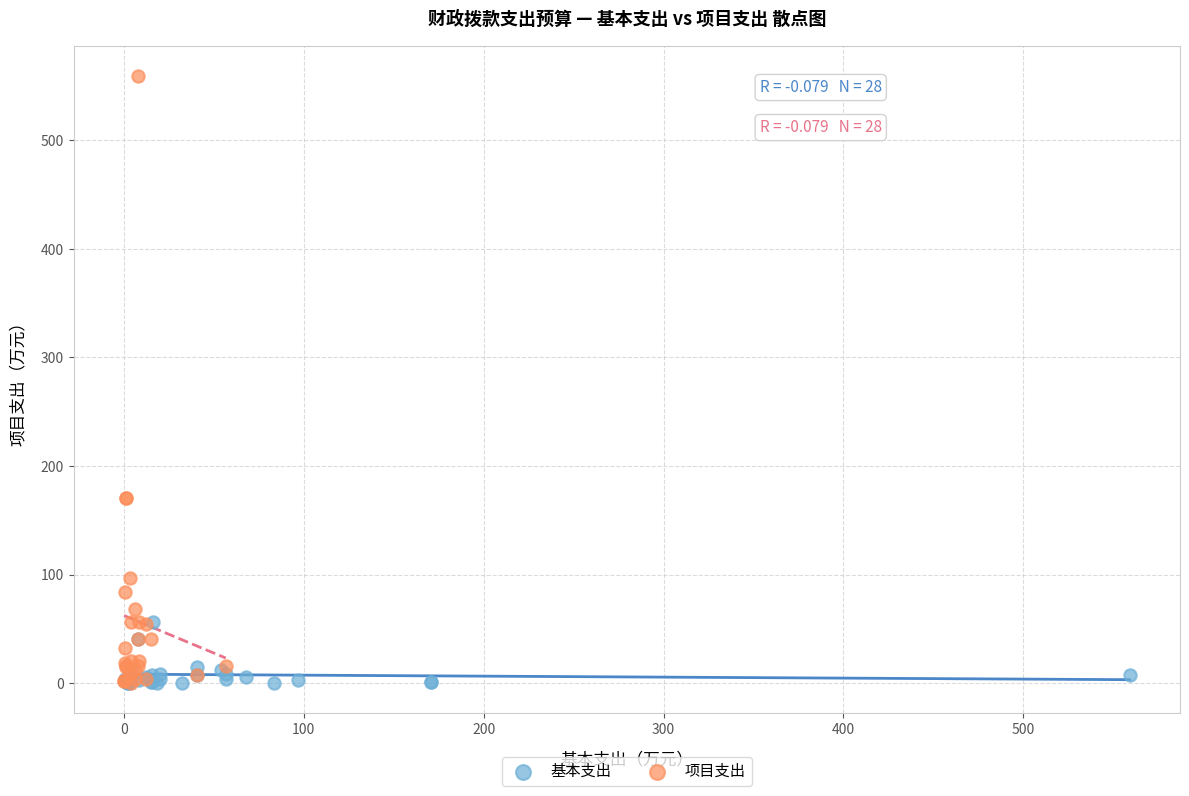

Which series contains the highest Y value?

项目支出